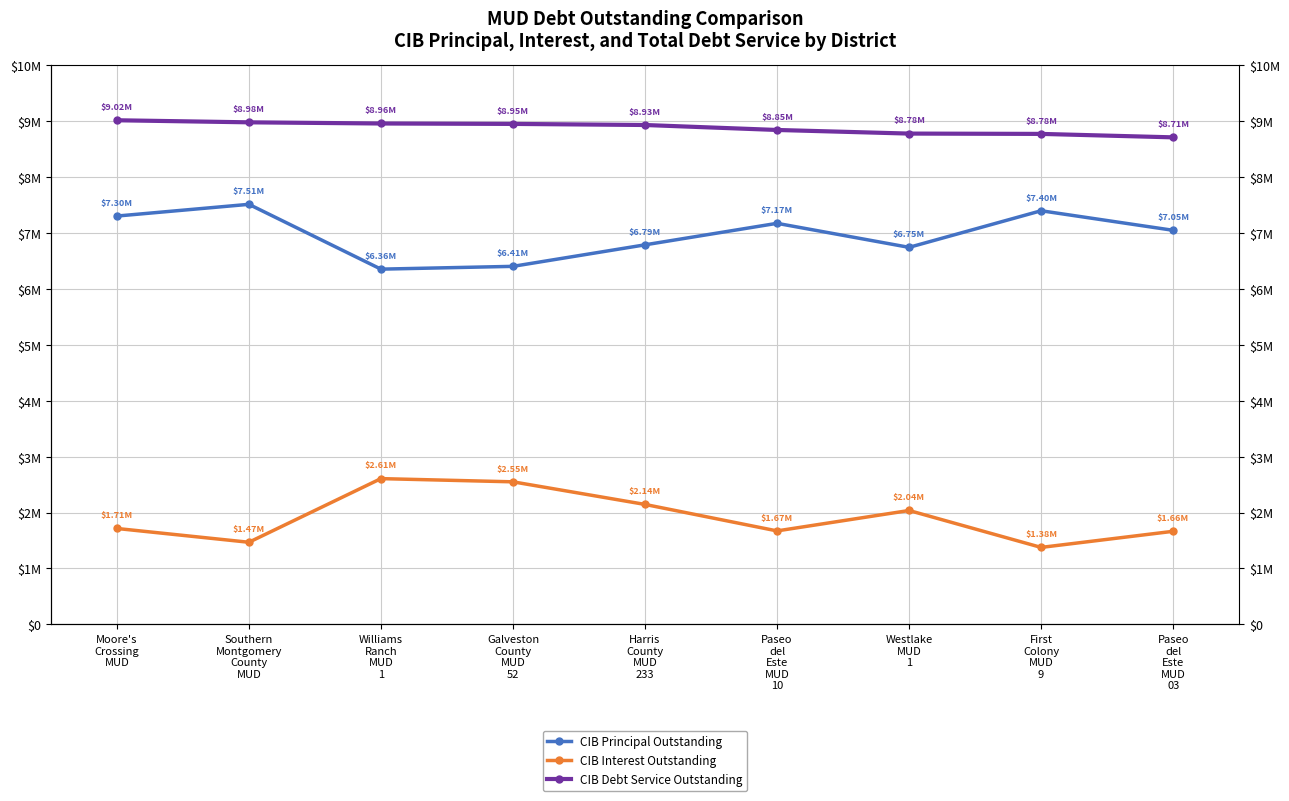

What position from the right is Paseo
del
Este
MUD
10?

4